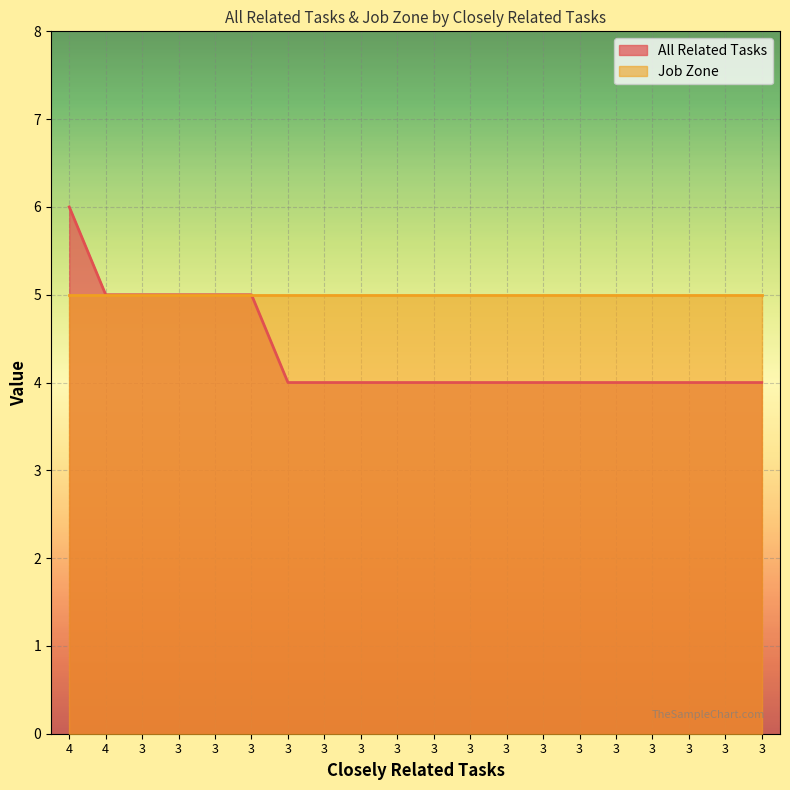

True or false: there are more than 1 points higher than both neighbors.

False